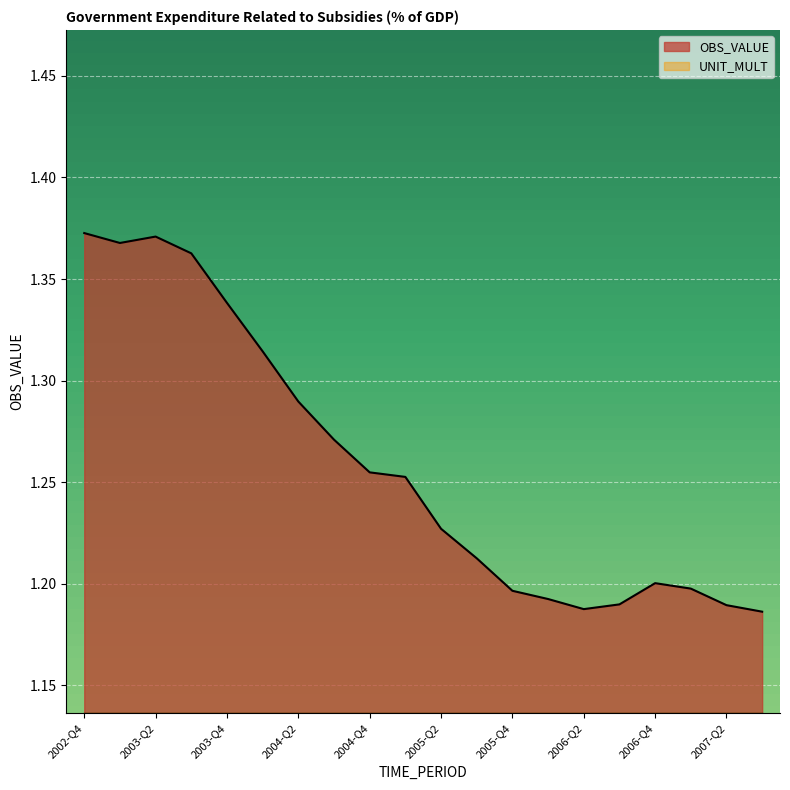

What is the label of the 15th point from the right?

2004-Q1